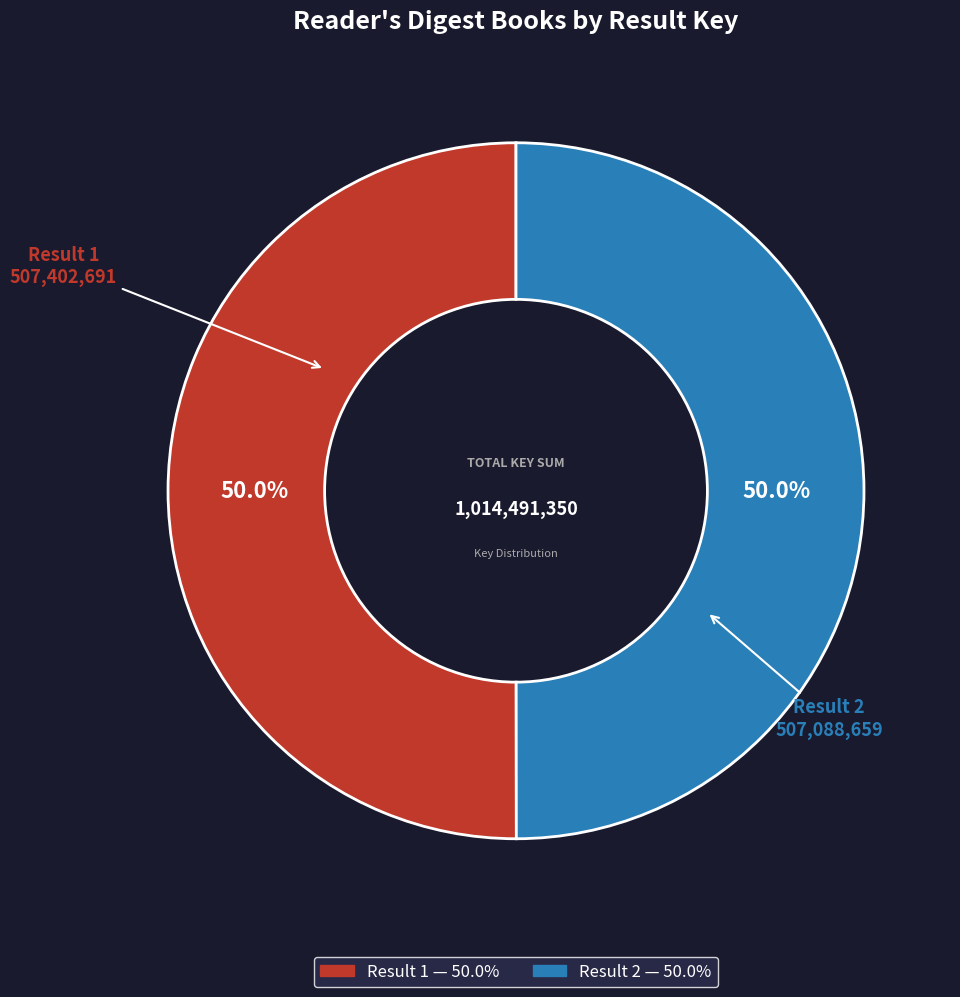

How many segments does this pie chart have?

2